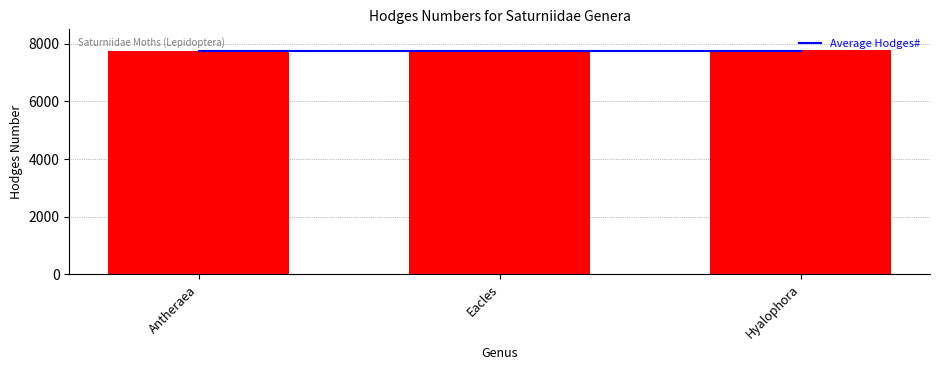

The value of Hodges# at Hyalophora is 7767. True or false?

True